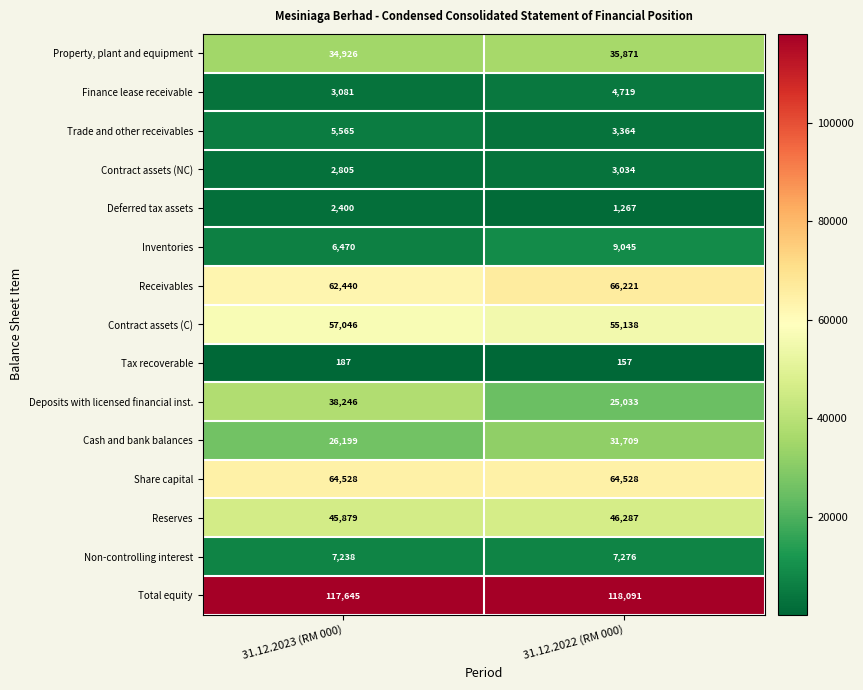

What is the total value across all series at 31.12.2023 (RM 000)?

474655